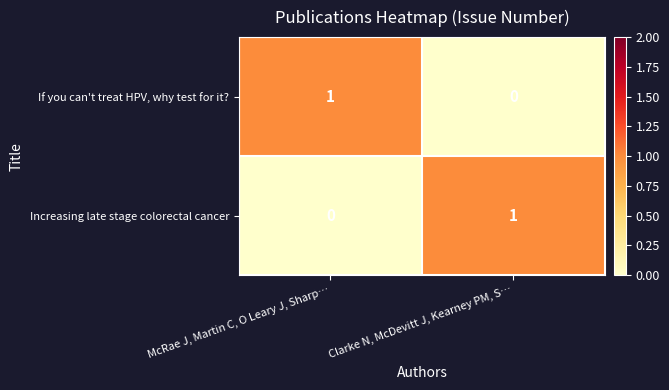

The Increasing late stage colorectal cancer series shows 0 at McRae J, Martin C, O Leary J, Sharp…. True or false?

True